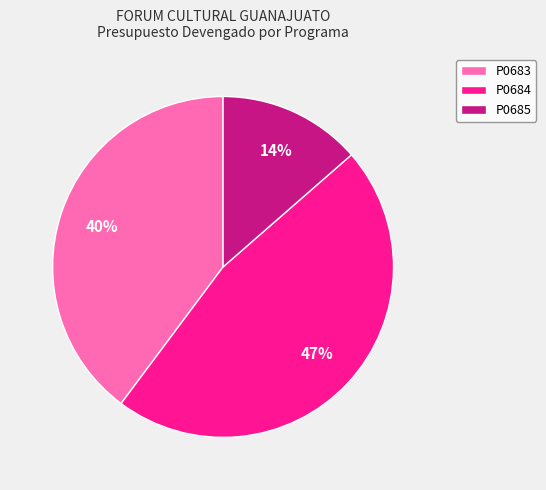

Rank the categories by value from highest to lowest.

P0684, P0683, P0685